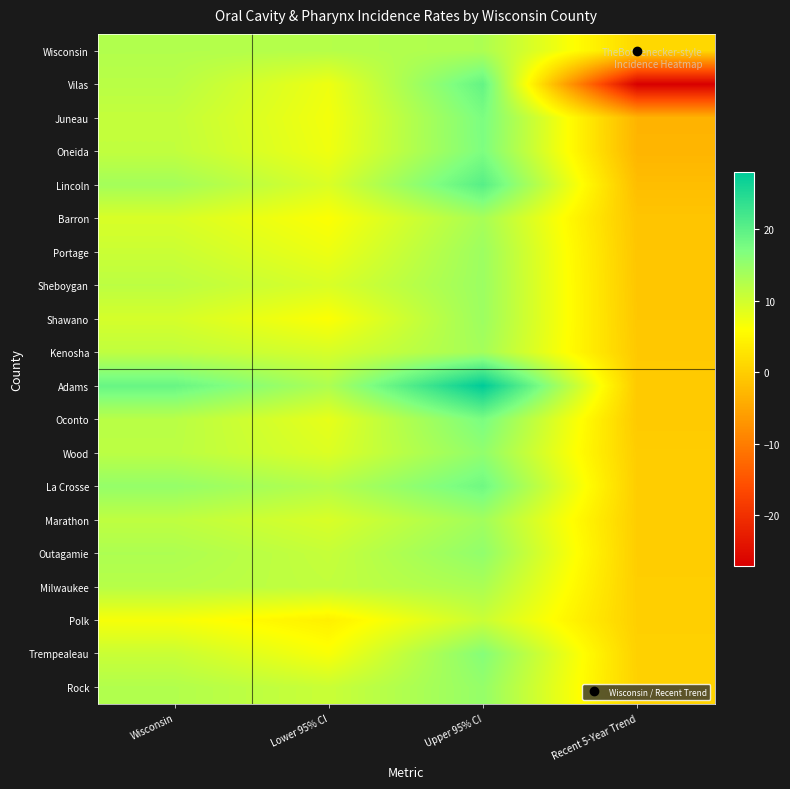

Reading right to left, list all the values displayed in this chart.

Wisconsin: Recent 5-Year Trend=1.2	Upper 95% CI=13.0	Lower 95% CI=12.3	Wisconsin=12.6
Vilas: Recent 5-Year Trend=-27.0	Upper 95% CI=19.3	Lower 95% CI=7.4	Wisconsin=12.0
Juneau: Recent 5-Year Trend=-3.2	Upper 95% CI=17.3	Lower 95% CI=7.0	Wisconsin=11.1
Oneida: Recent 5-Year Trend=-3.1	Upper 95% CI=17.1	Lower 95% CI=7.3	Wisconsin=11.3
Lincoln: Recent 5-Year Trend=-2.0	Upper 95% CI=20.4	Lower 95% CI=9.2	Wisconsin=13.8
Barron: Recent 5-Year Trend=-1.1	Upper 95% CI=13.5	Lower 95% CI=6.2	Wisconsin=9.3
Portage: Recent 5-Year Trend=-1.0	Upper 95% CI=14.4	Lower 95% CI=7.5	Wisconsin=10.5
Sheboygan: Recent 5-Year Trend=-0.9	Upper 95% CI=14.5	Lower 95% CI=9.3	Wisconsin=11.7
Shawano: Recent 5-Year Trend=-0.8	Upper 95% CI=14.4	Lower 95% CI=6.2	Wisconsin=9.6
Kenosha: Recent 5-Year Trend=-0.6	Upper 95% CI=13.8	Lower 95% CI=9.5	Wisconsin=11.4
Adams: Recent 5-Year Trend=-0.5	Upper 95% CI=28.0	Lower 95% CI=13.0	Wisconsin=19.0
Oconto: Recent 5-Year Trend=-0.5	Upper 95% CI=17.4	Lower 95% CI=8.1	Wisconsin=12.0
Wood: Recent 5-Year Trend=-0.1	Upper 95% CI=15.4	Lower 95% CI=9.0	Wisconsin=11.8
La Crosse: Recent 5-Year Trend=0.0	Upper 95% CI=18.3	Lower 95% CI=12.4	Wisconsin=15.1
Marathon: Recent 5-Year Trend=0.0	Upper 95% CI=14.0	Lower 95% CI=9.3	Wisconsin=11.5
Outagamie: Recent 5-Year Trend=0.0	Upper 95% CI=15.4	Lower 95% CI=10.9	Wisconsin=13.0
Milwaukee: Recent 5-Year Trend=0.1	Upper 95% CI=13.2	Lower 95% CI=11.3	Wisconsin=12.2
Polk: Recent 5-Year Trend=0.2	Upper 95% CI=10.6	Lower 95% CI=4.2	Wisconsin=6.7
Trempealeau: Recent 5-Year Trend=0.4	Upper 95% CI=16.4	Lower 95% CI=6.5	Wisconsin=10.6
Rock: Recent 5-Year Trend=0.5	Upper 95% CI=15.1	Lower 95% CI=10.6	Wisconsin=12.6